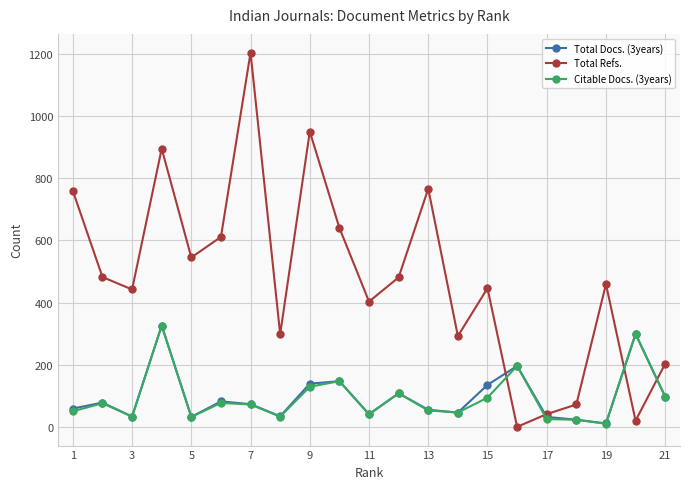

Which series has the widest spread of values?

Total Refs.